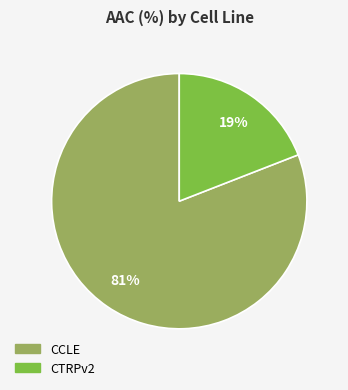

How many slices are in this pie chart?

2